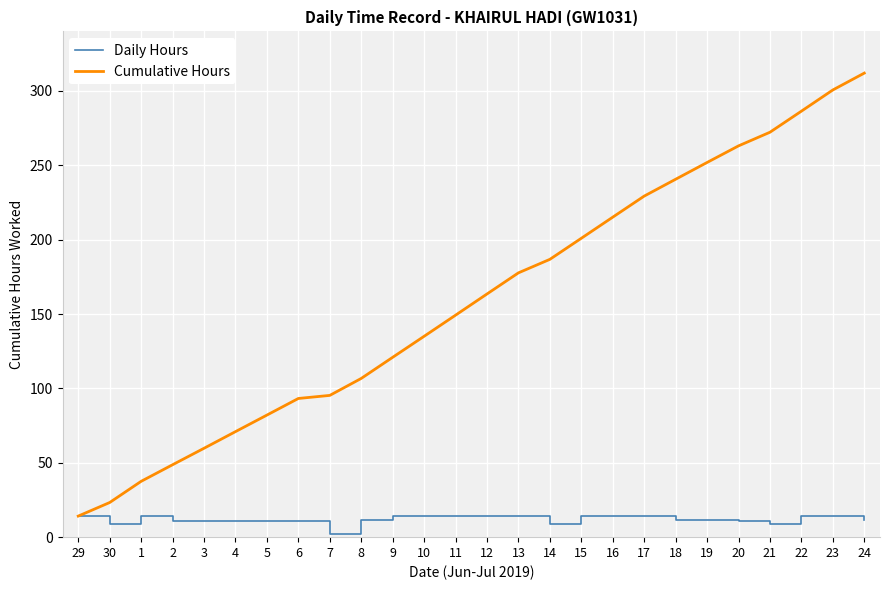

Which category has the lowest value in the Daily Hours series?

7